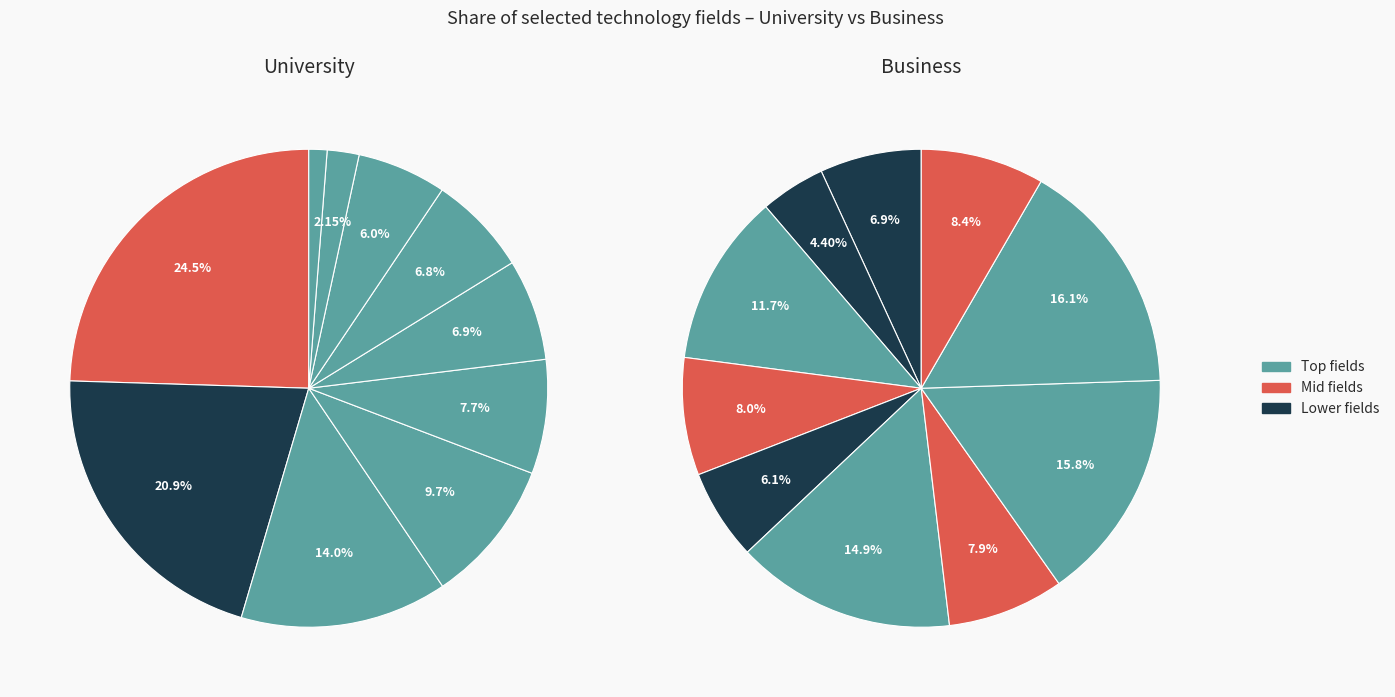

True or false: Electrical machinery, apparatus, energy accounts for 7% of the total.

True